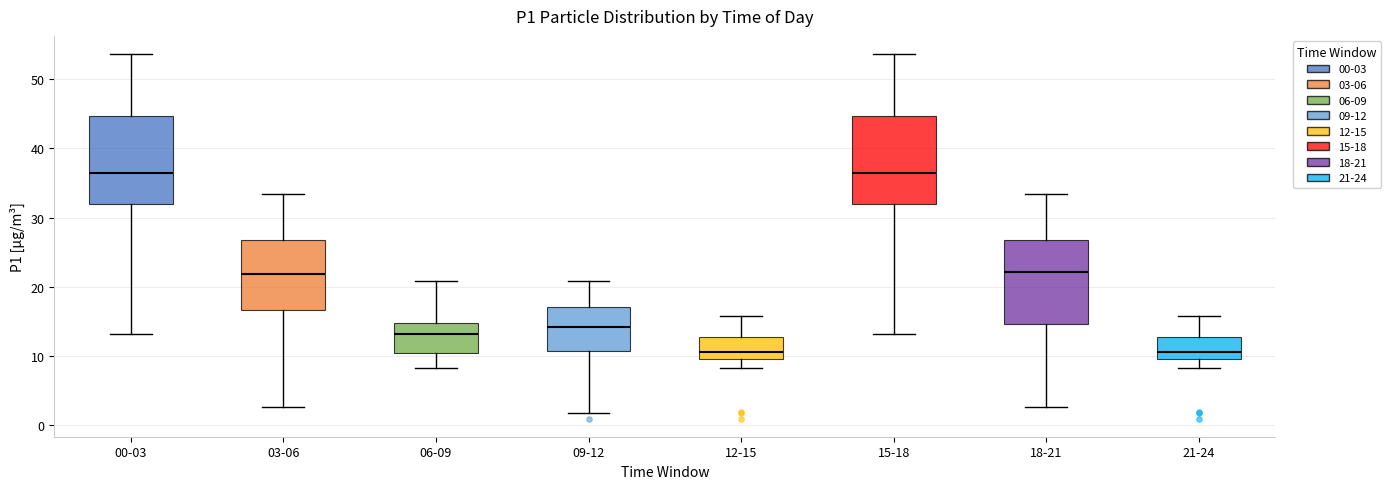

Reading left to right, transcribe this box plot: for each box, give where its median line is, the range the box spans, and where its two whiskers end, as read against the y-axis. The values are not printed on the chart, so give them approximately, as read against the axis.

00-03: median 36, box 32 to 45, whiskers 13 to 54
03-06: median 22, box 17 to 27, whiskers 3 to 33
06-09: median 13, box 10 to 15, whiskers 8 to 21
09-12: median 14, box 11 to 17, whiskers 2 to 21
12-15: median 11, box 10 to 13, whiskers 8 to 16
15-18: median 36, box 32 to 45, whiskers 13 to 54
18-21: median 22, box 15 to 27, whiskers 3 to 33
21-24: median 11, box 10 to 13, whiskers 8 to 16